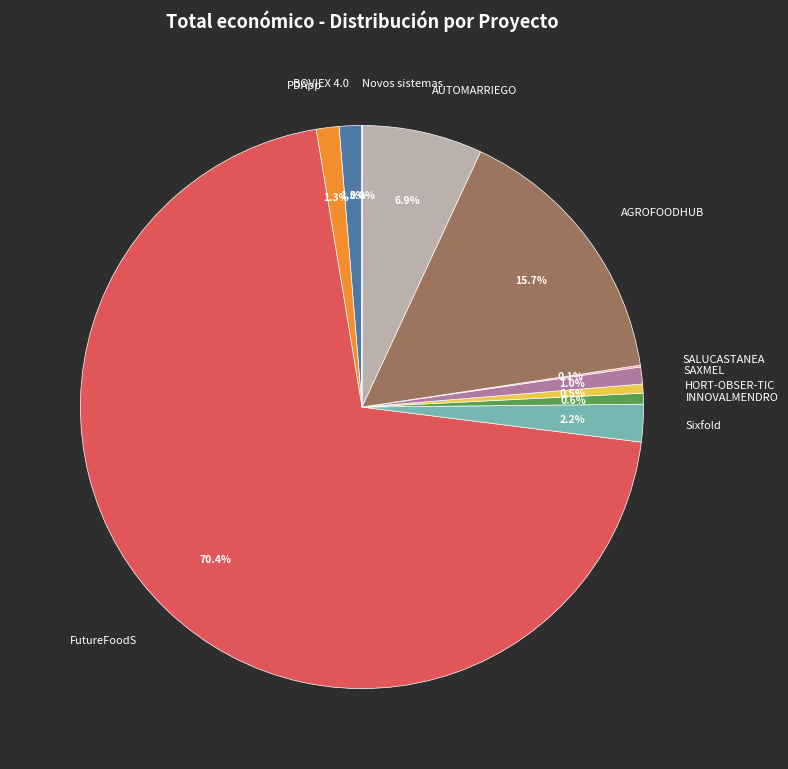

Is there any slice that represents more than half of the pie?

Yes